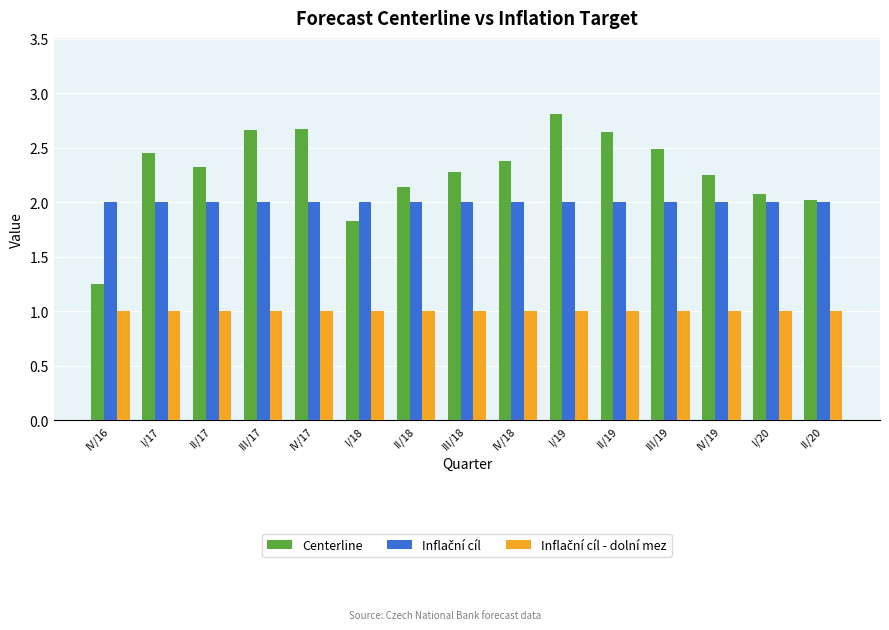

Does the chart contain stacked bars?

No